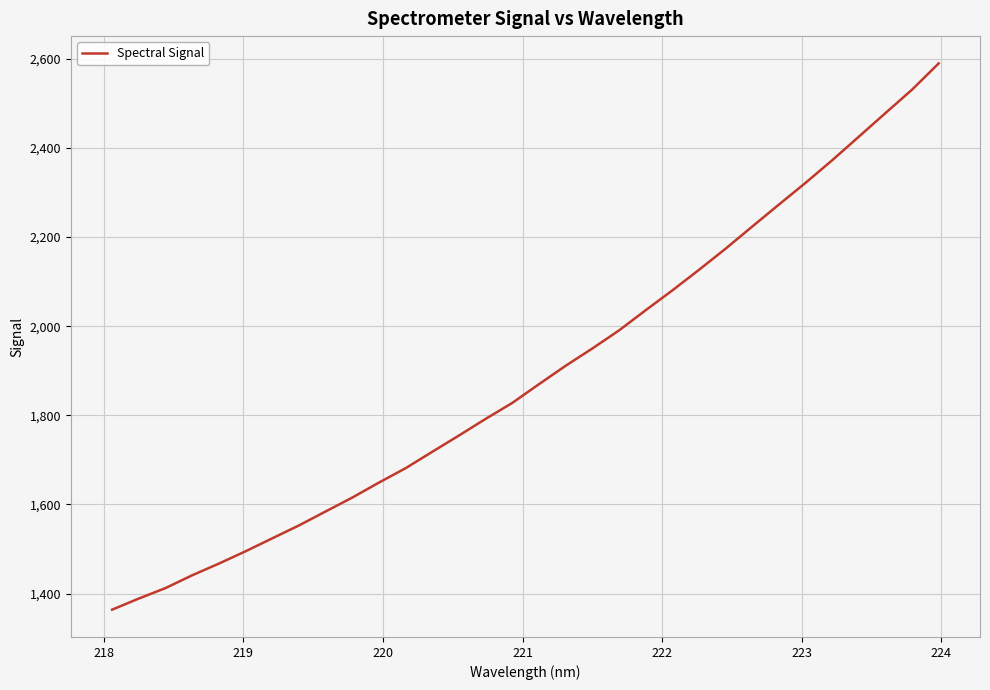

What is the maximum value shown in the chart?

2589.7